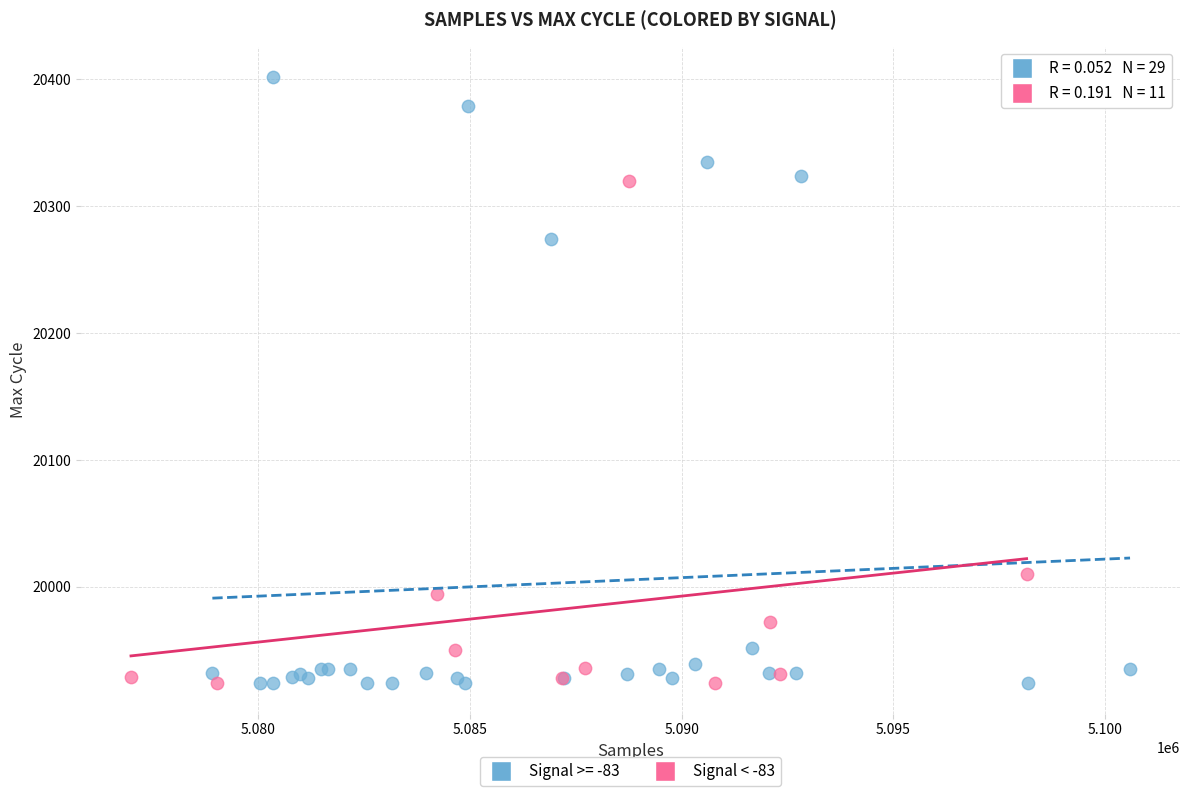

Which series reaches the maximum Y coordinate?

Signal >= -83